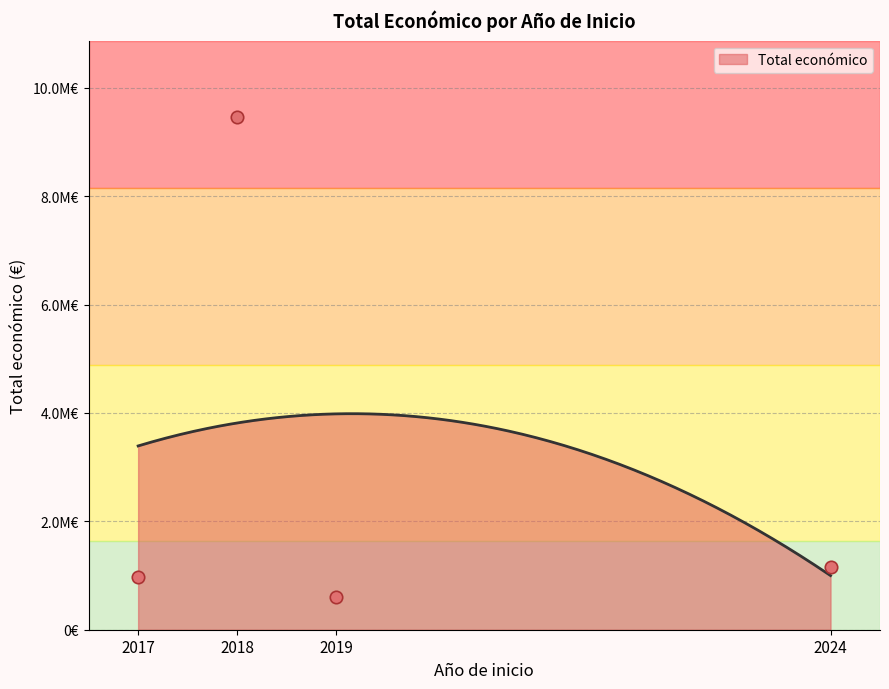

Which has a higher value, 2024 or 2024?

2024